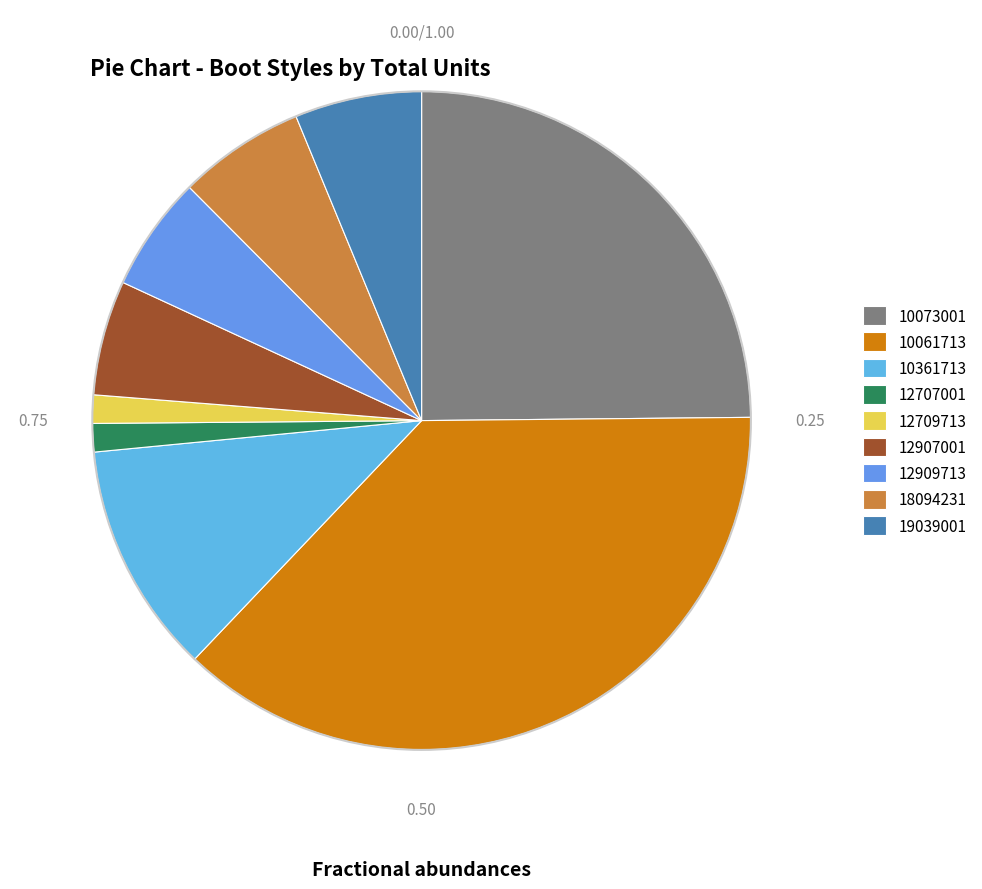

How many slices are in this pie chart?

9